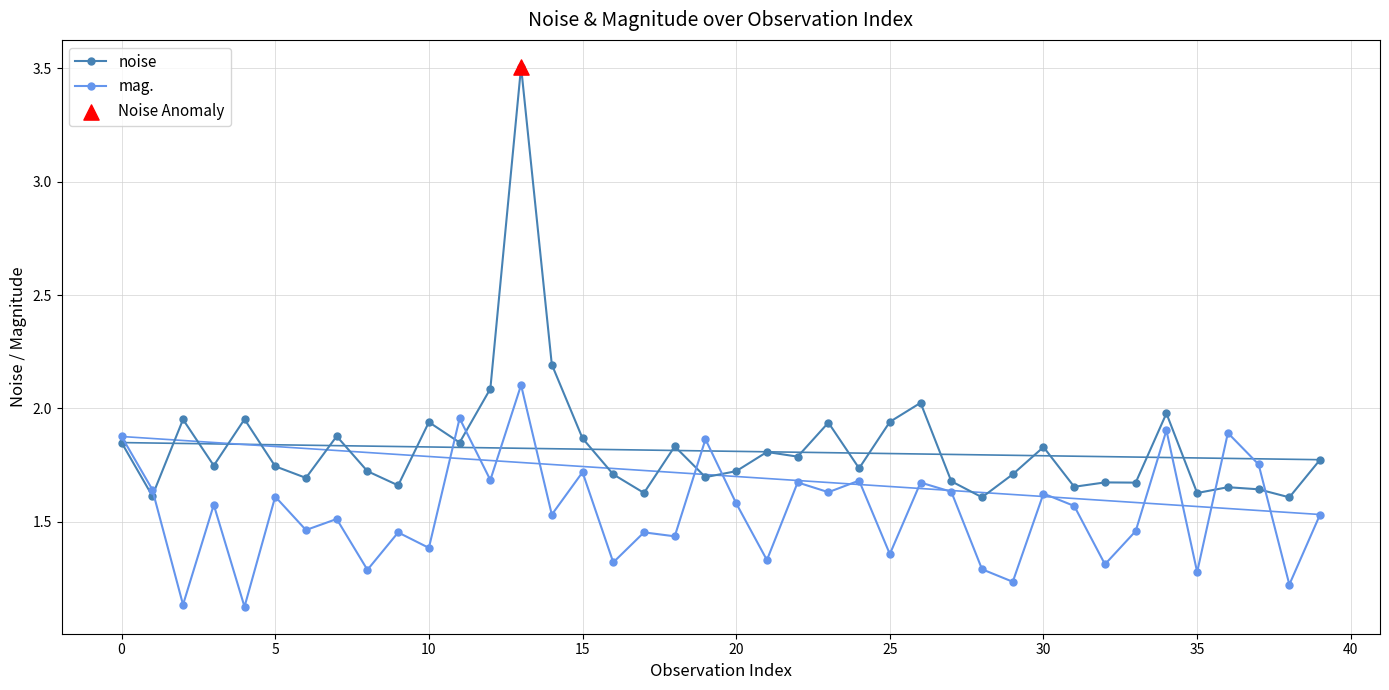

Which series has the largest total across all categories?

noise